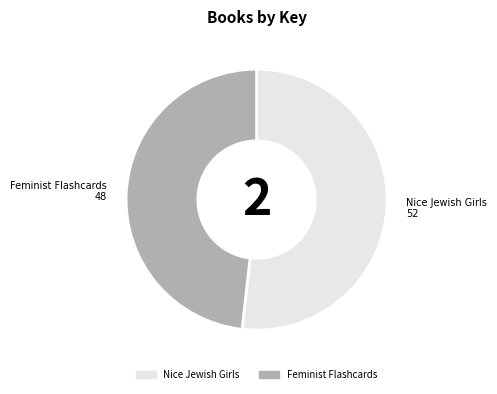

Does Nice Jewish Girls represent more than half of the total?

Yes